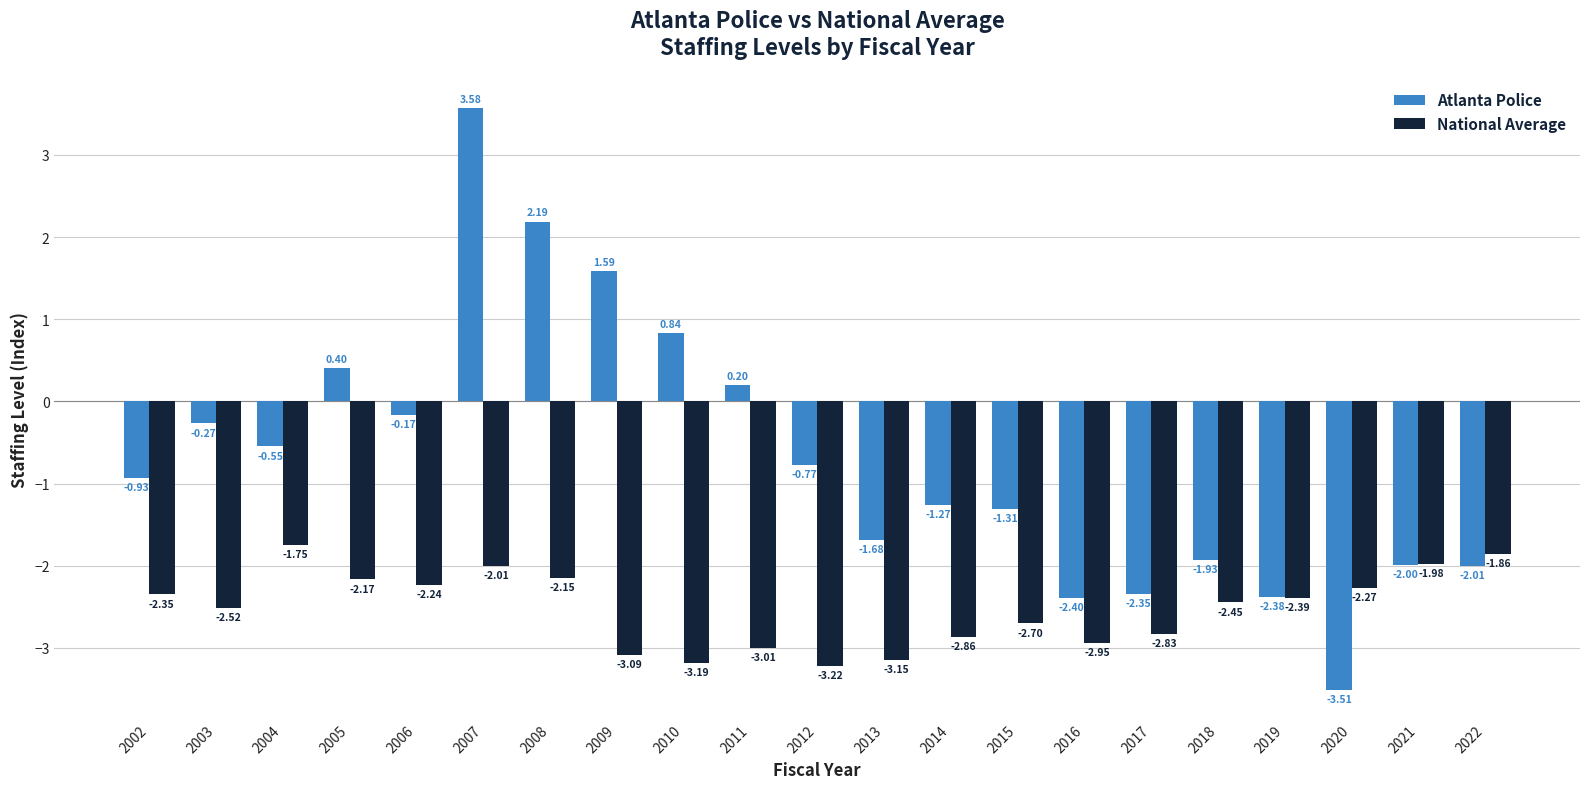

List the series in order of their peak value, highest first.

Atlanta Police, National Average